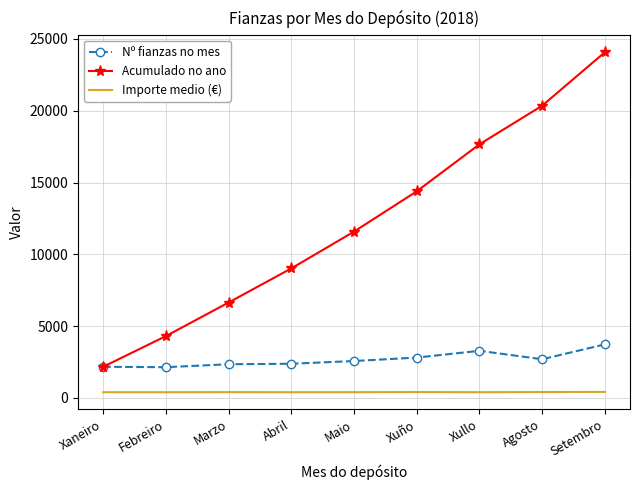

What is the approximate value of Nº fianzas no mes at Marzo?

2341.0